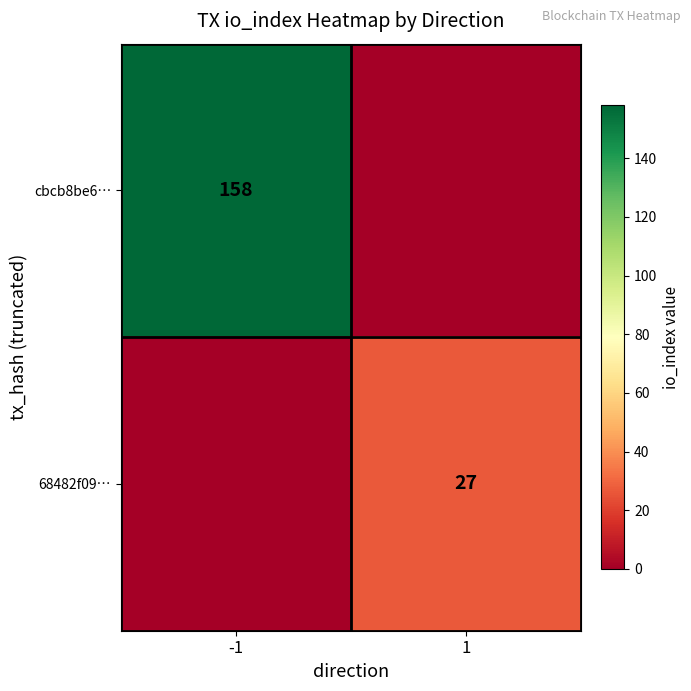

The value of cbcb8be6… at -1 is 158. True or false?

True